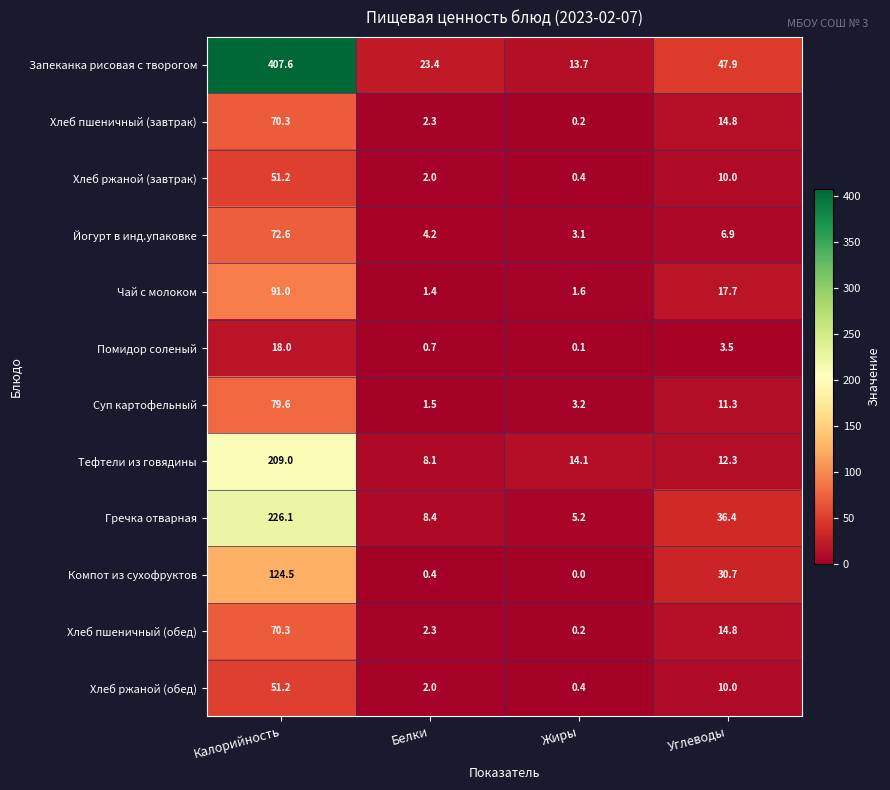

At which label is Компот из сухофруктов closest to 62?

Углеводы